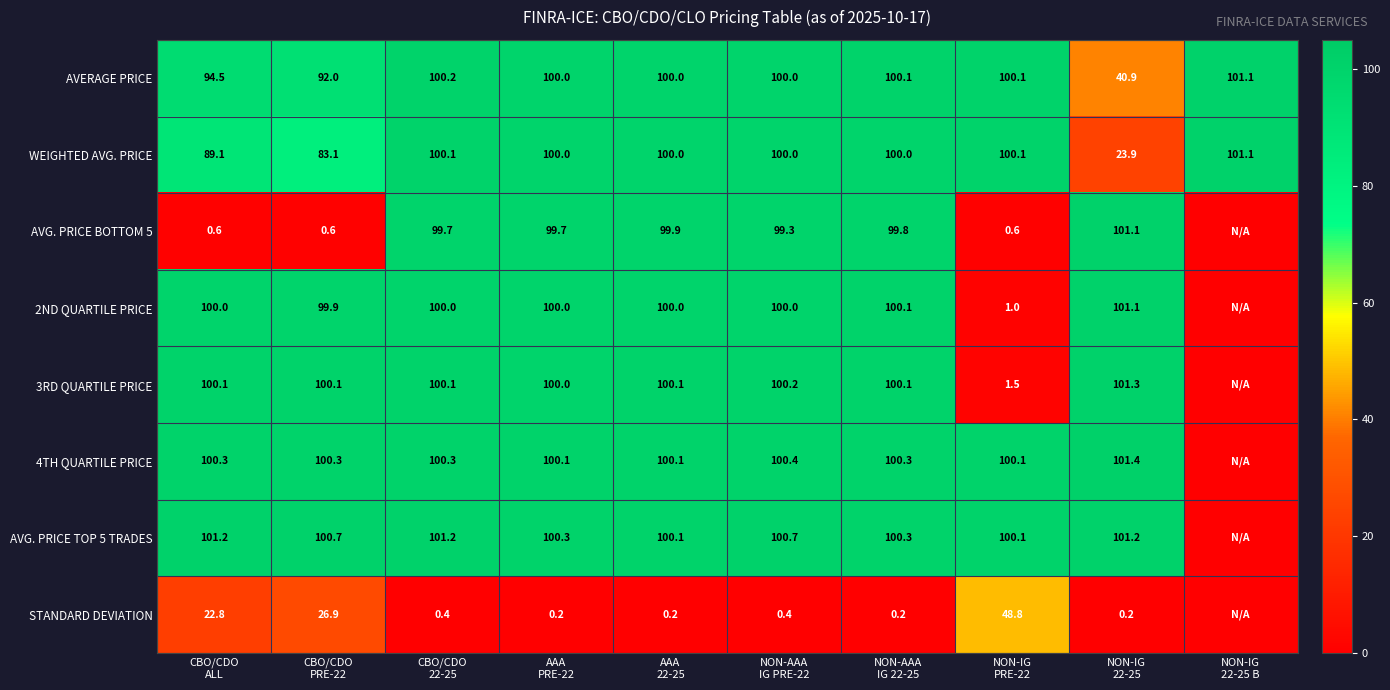

What is the total value across all series at CBO/CDO
ALL?

608.6